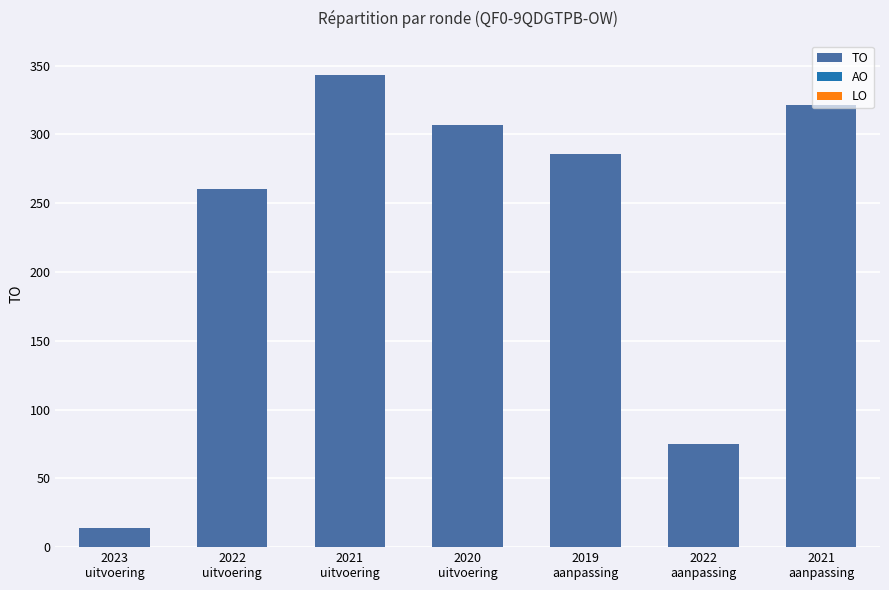

What is the difference between the maximum and second lowest values?

268